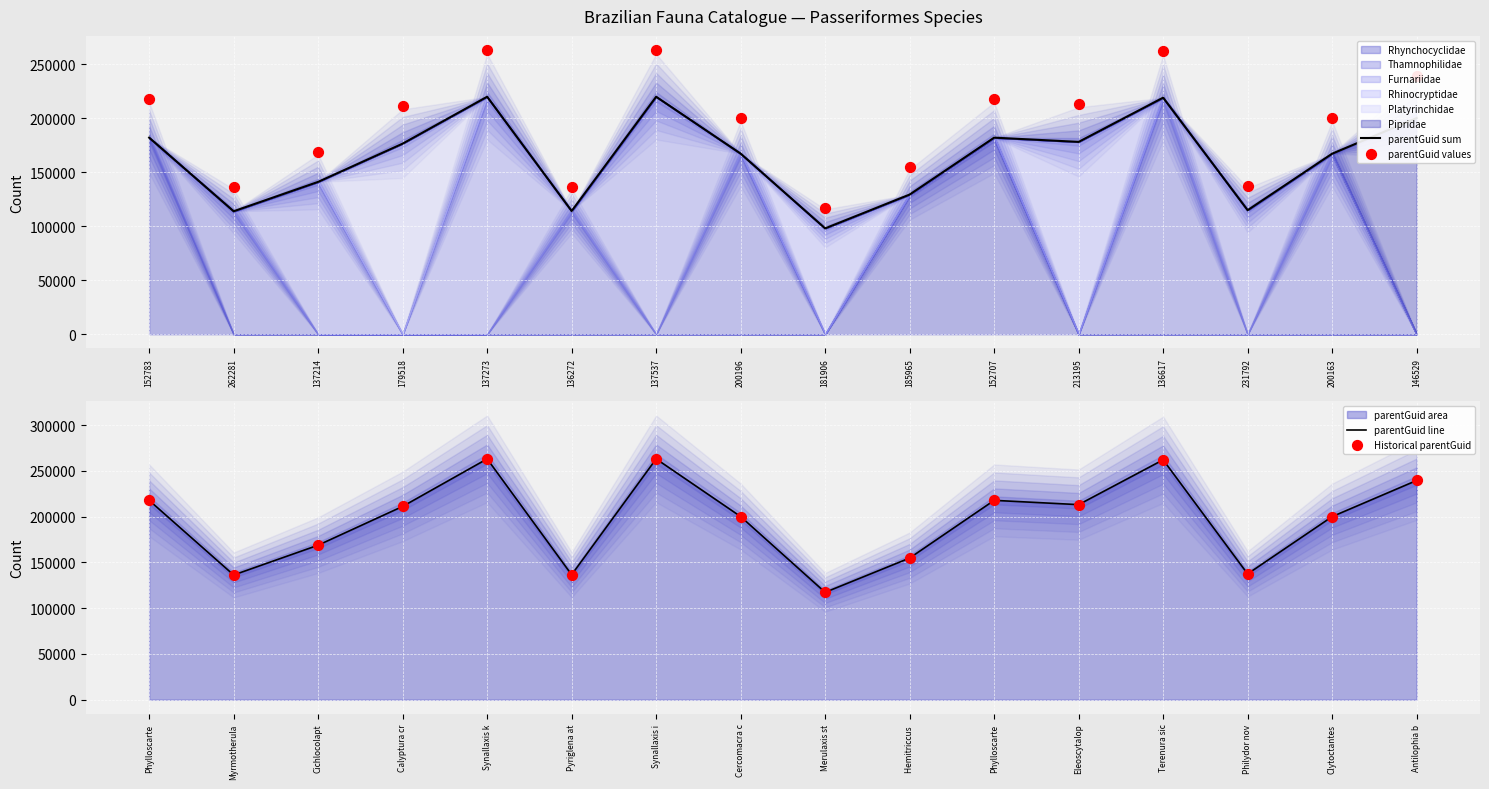

At which category is the sum across all series the highest?

137273